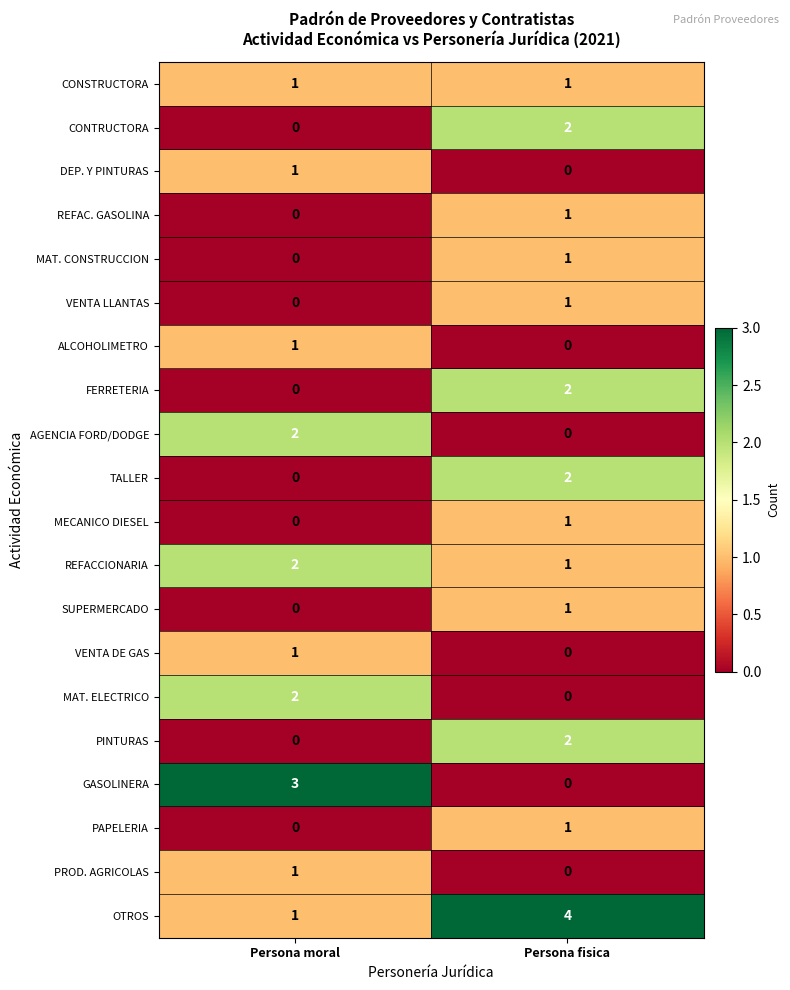

At which label is SUPERMERCADO closest to 0?

Persona moral